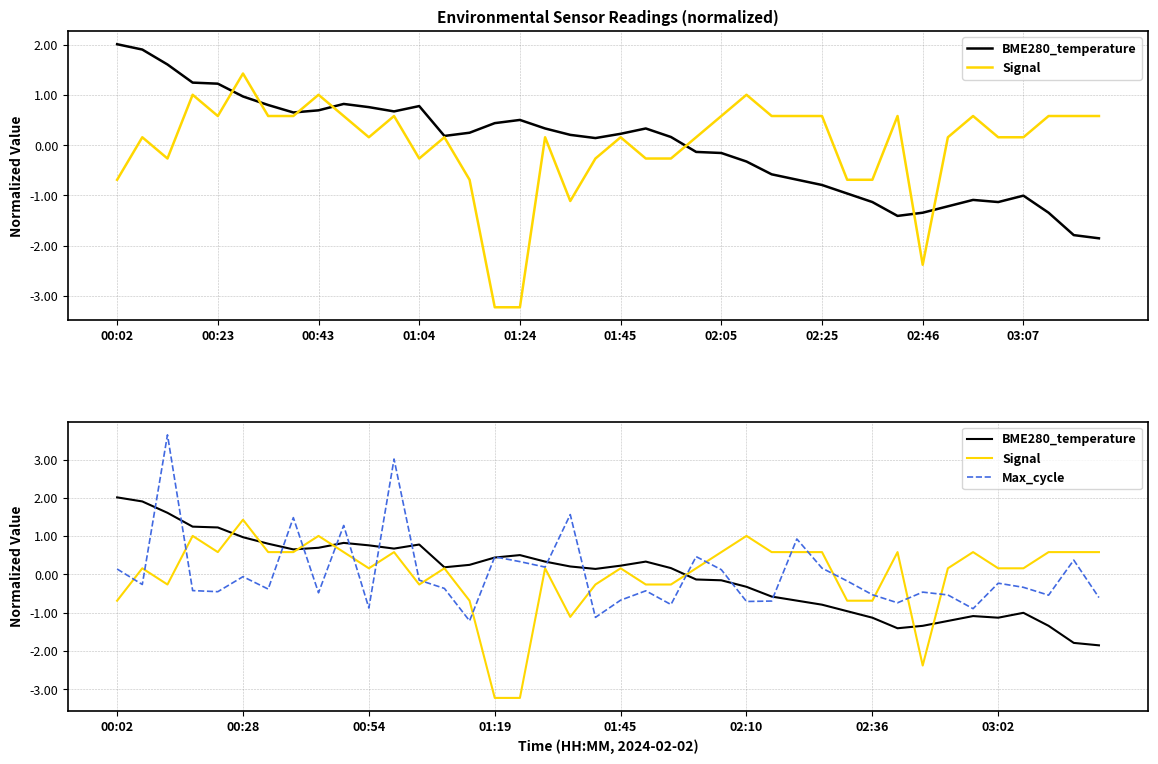

How many lines are shown in the chart?

3